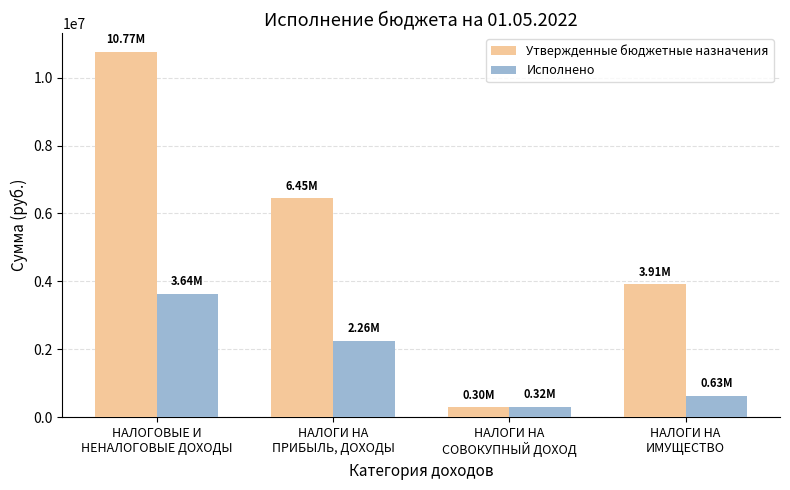

What are all the series names shown in the legend?

Утвержденные бюджетные назначения, Исполнено